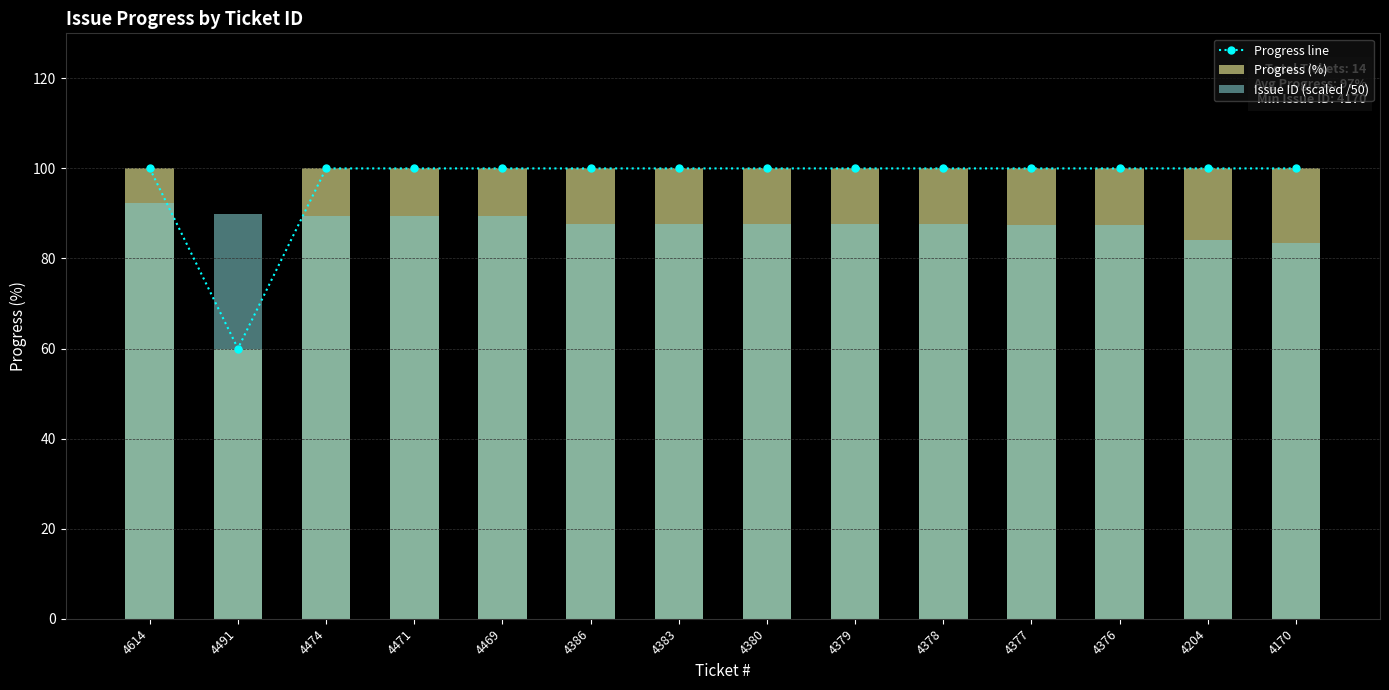

Which has a higher value, 4469 or 4491?

4469